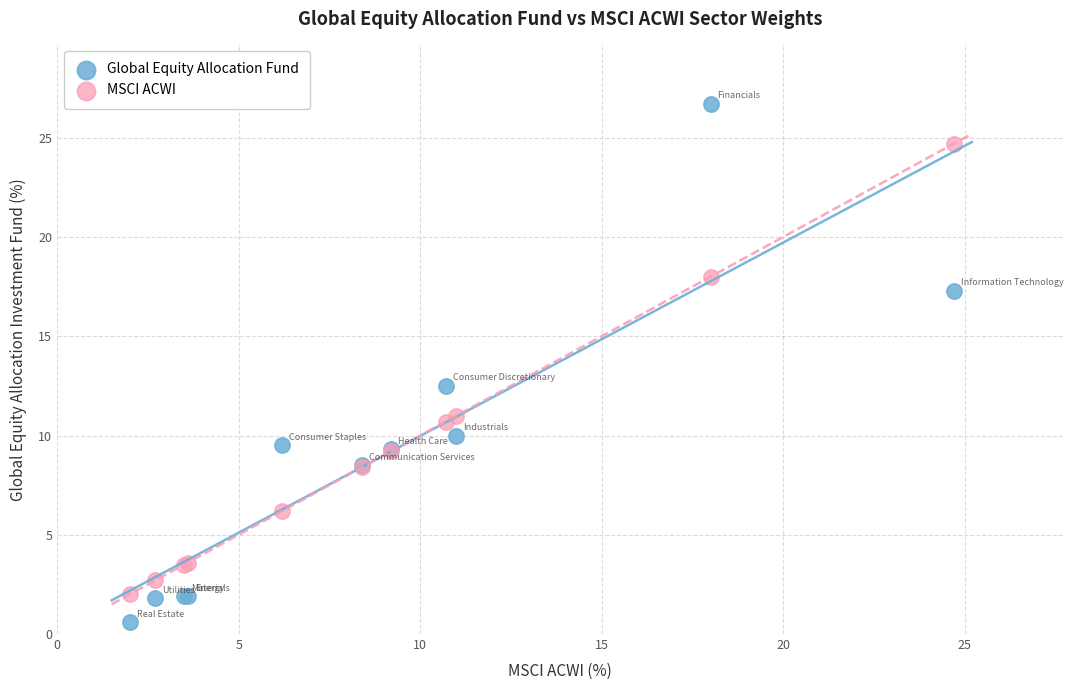

What is the X range (max minus min) for the scatter plot?

22.7